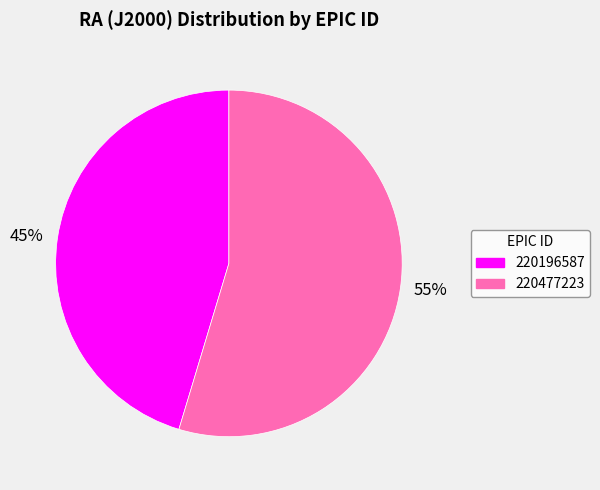

The 220477223 slice represents 49% of the pie. True or false?

False